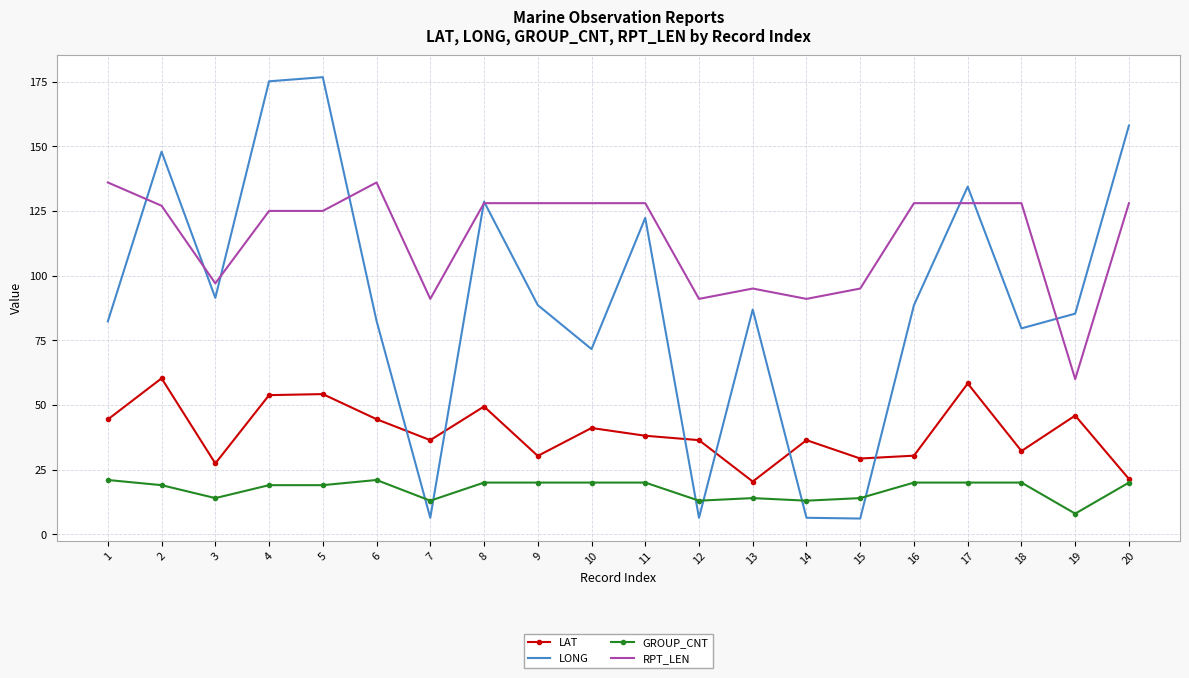

What is the lowest value of the GROUP_CNT series?

8.0